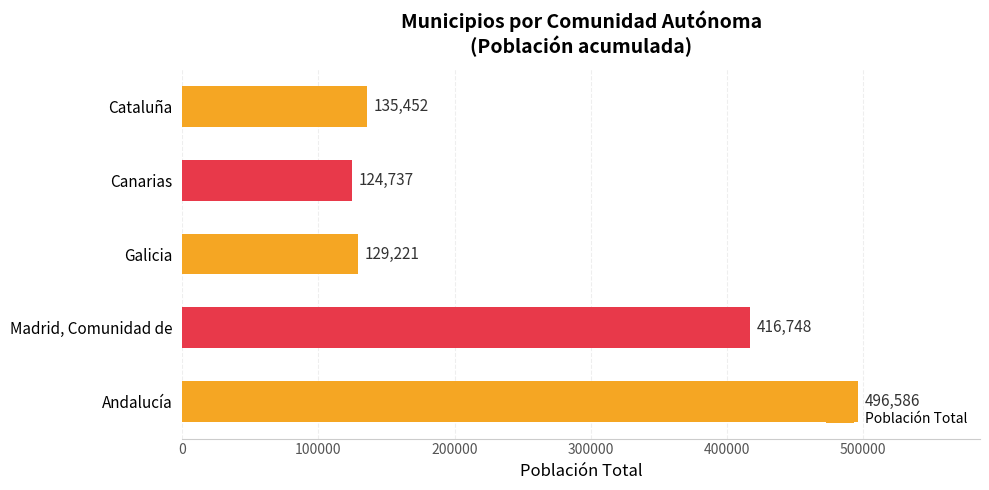

What is the sum of all values?

1302744